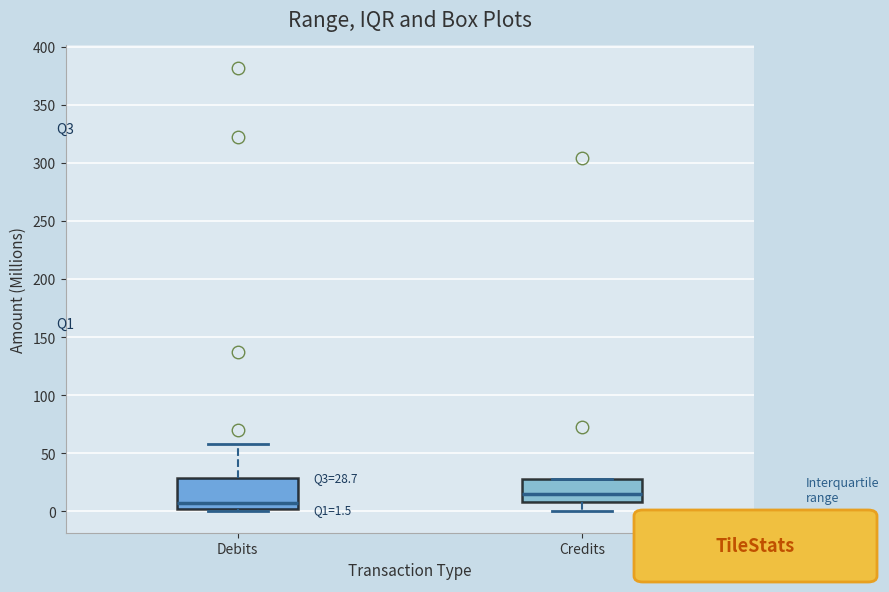

Which box has the lowest median line?

Debits